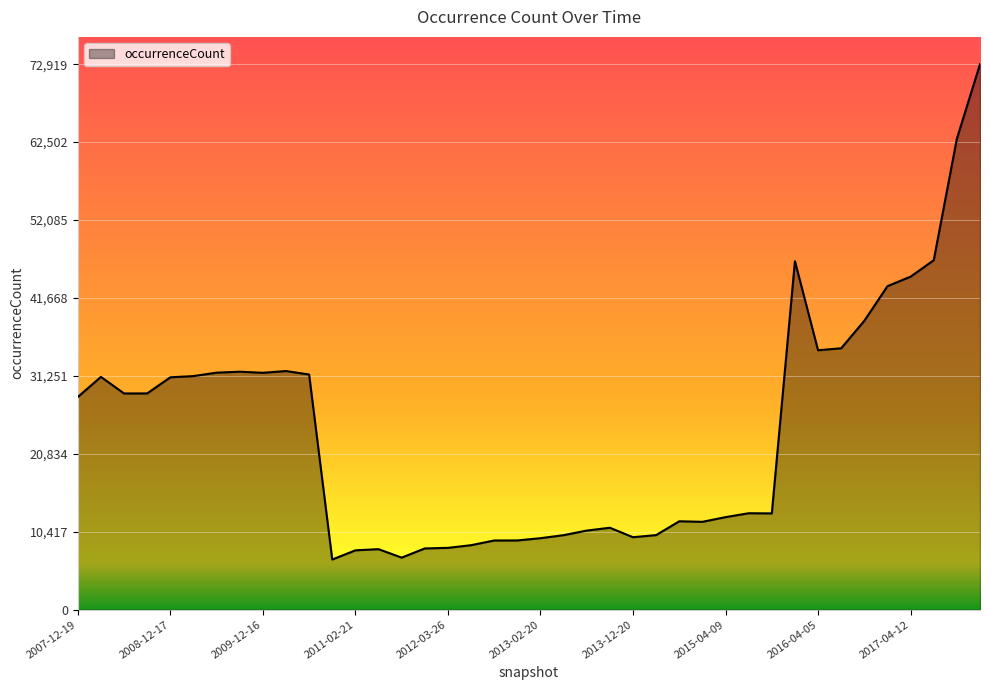

What is the smallest value displayed?

6707